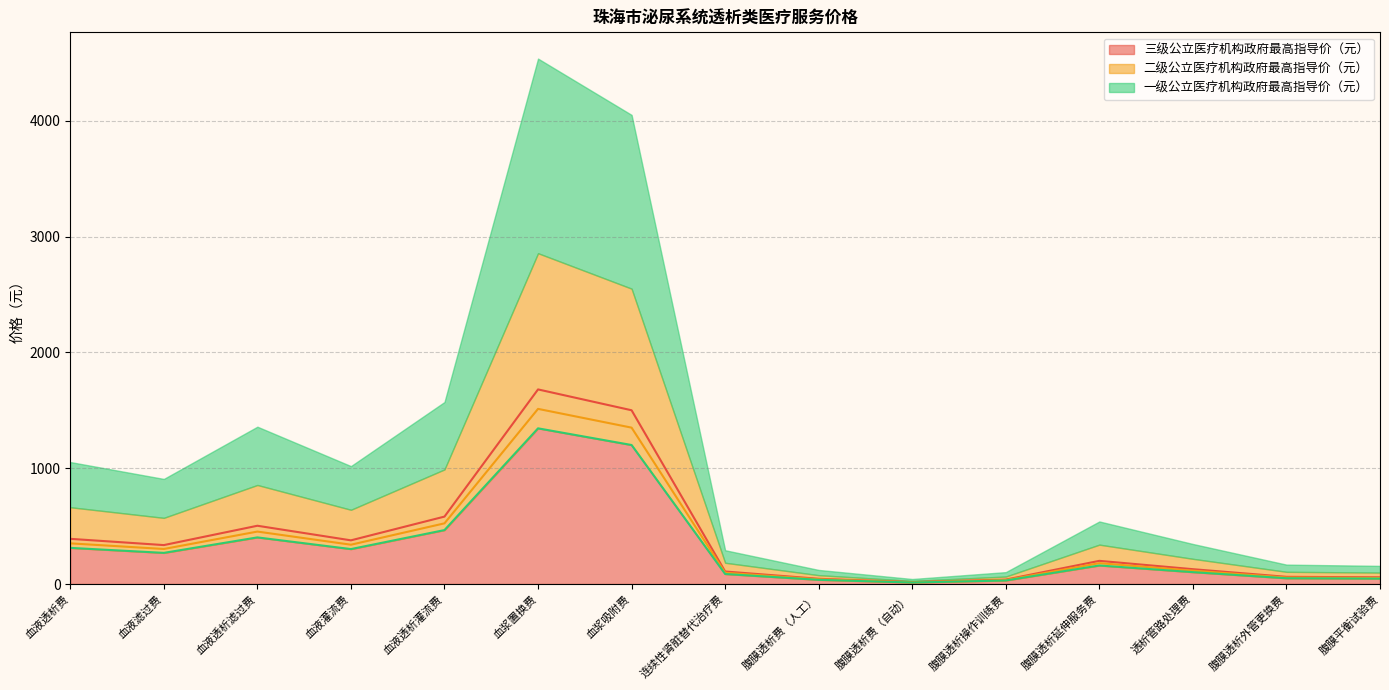

Count the number of categories in the chart.

15